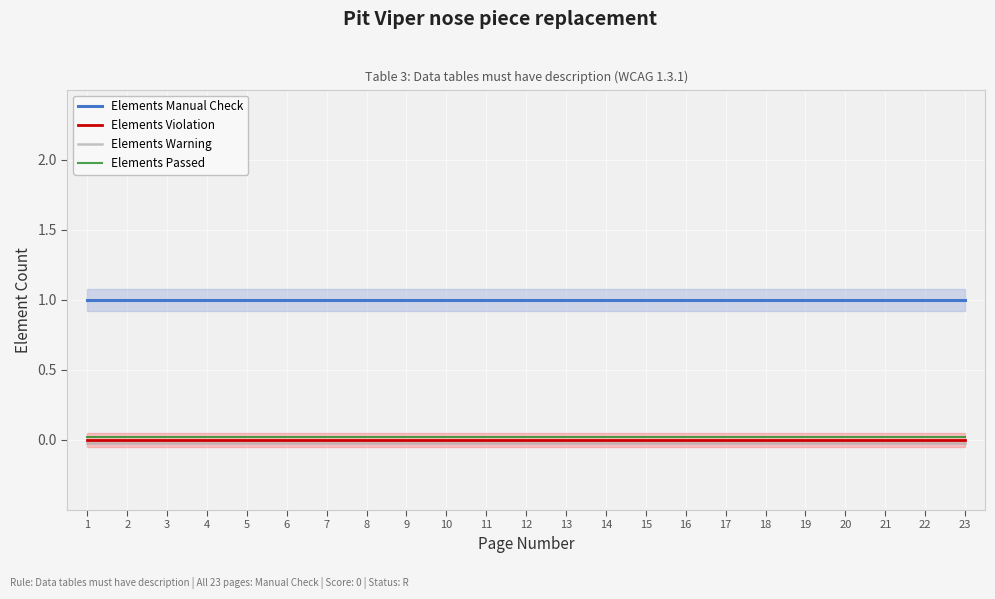

Reading left to right, list all the values displayed in this chart.

Elements Manual Check: 1=1.0	2=1.0	3=1.0	4=1.0	5=1.0	6=1.0	7=1.0	8=1.0	9=1.0	10=1.0	11=1.0	12=1.0	13=1.0	14=1.0	15=1.0	16=1.0	17=1.0	18=1.0	19=1.0	20=1.0	21=1.0	22=1.0	23=1.0
Elements Violation: 1=0.0	2=0.0	3=0.0	4=0.0	5=0.0	6=0.0	7=0.0	8=0.0	9=0.0	10=0.0	11=0.0	12=0.0	13=0.0	14=0.0	15=0.0	16=0.0	17=0.0	18=0.0	19=0.0	20=0.0	21=0.0	22=0.0	23=0.0
Elements Warning: 1=-0.0	2=-0.0	3=-0.0	4=-0.0	5=-0.0	6=-0.0	7=-0.0	8=-0.0	9=-0.0	10=-0.0	11=-0.0	12=-0.0	13=-0.0	14=-0.0	15=-0.0	16=-0.0	17=-0.0	18=-0.0	19=-0.0	20=-0.0	21=-0.0	22=-0.0	23=-0.0
Elements Passed: 1=0.0	2=0.0	3=0.0	4=0.0	5=0.0	6=0.0	7=0.0	8=0.0	9=0.0	10=0.0	11=0.0	12=0.0	13=0.0	14=0.0	15=0.0	16=0.0	17=0.0	18=0.0	19=0.0	20=0.0	21=0.0	22=0.0	23=0.0